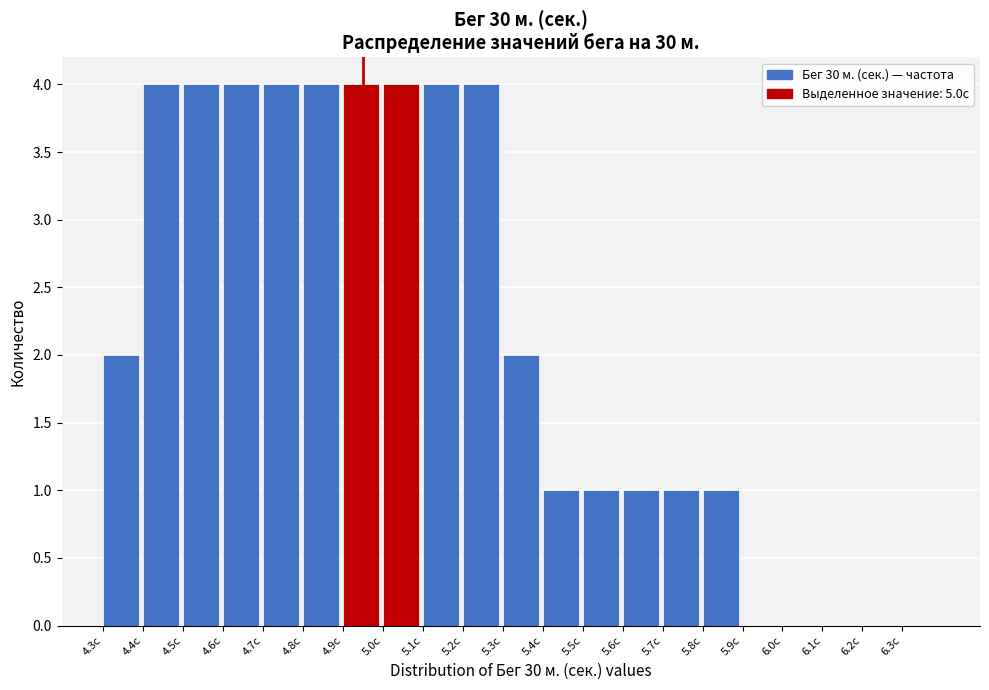

Reading left to right, list all the values displayed in this chart.

4.3с=2	4.4с=4	4.5с=4	4.6с=4	4.7с=4	4.8с=4	4.9с=4	5.0с=4	5.1с=4	5.2с=4	5.3с=2	5.4с=1	5.5с=1	5.6с=1	5.7с=1	5.8с=1	5.9с=0	6.0с=0	6.1с=0	6.2с=0	6.3с=0